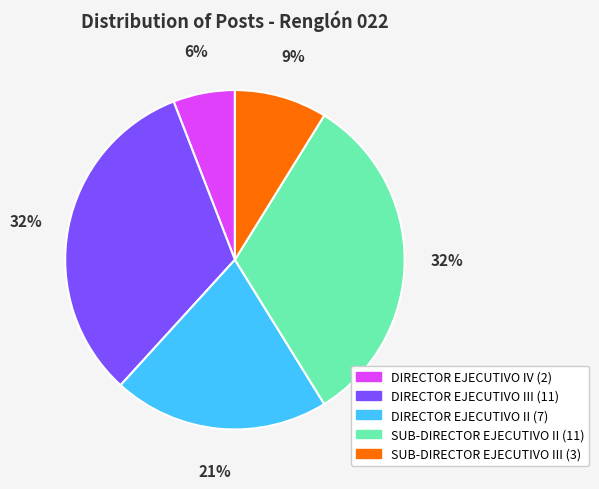

To the nearest percent, what is the difference between the largest and smallest slice percentages?

26%